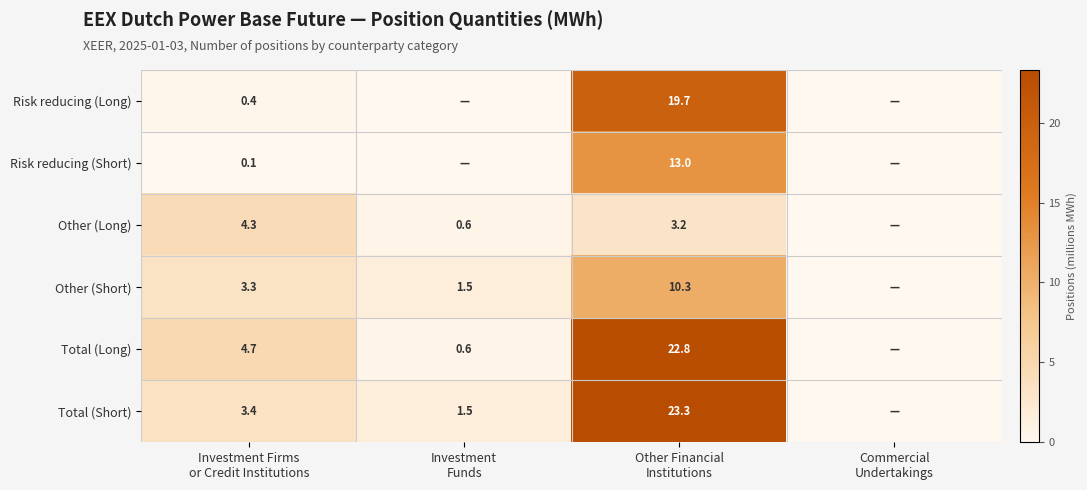

How many data points in Other (Long) are above 3?

2